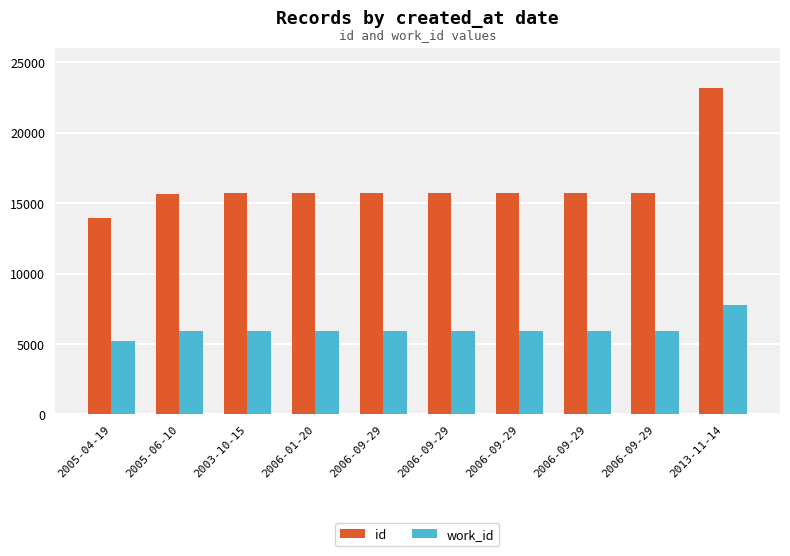

The value of work_id at 2013-11-14 is 7769. True or false?

True